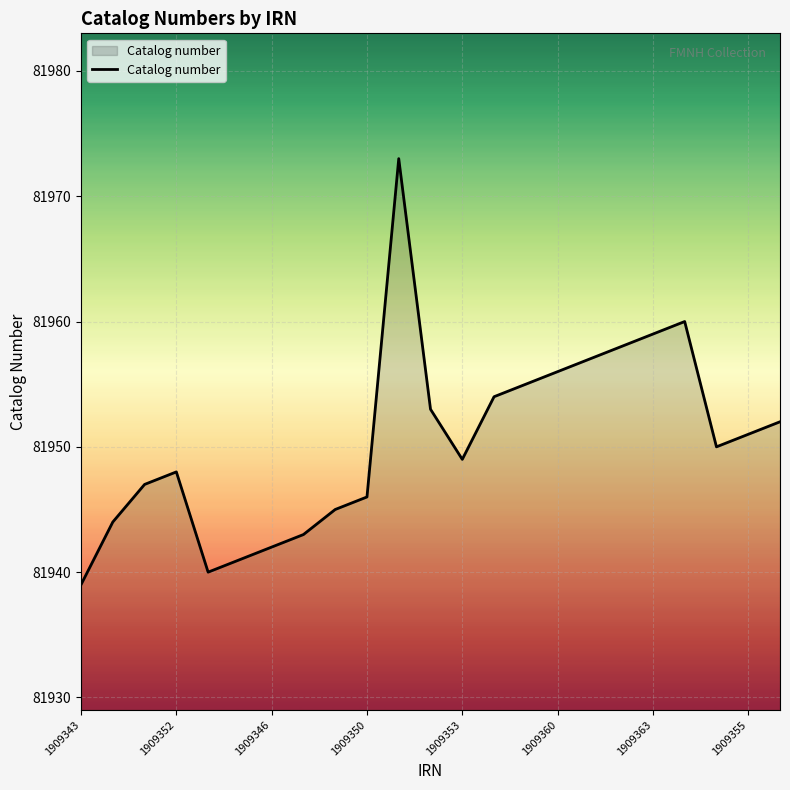

How many interior local valleys (lower than both neighbors) does the data have?

3